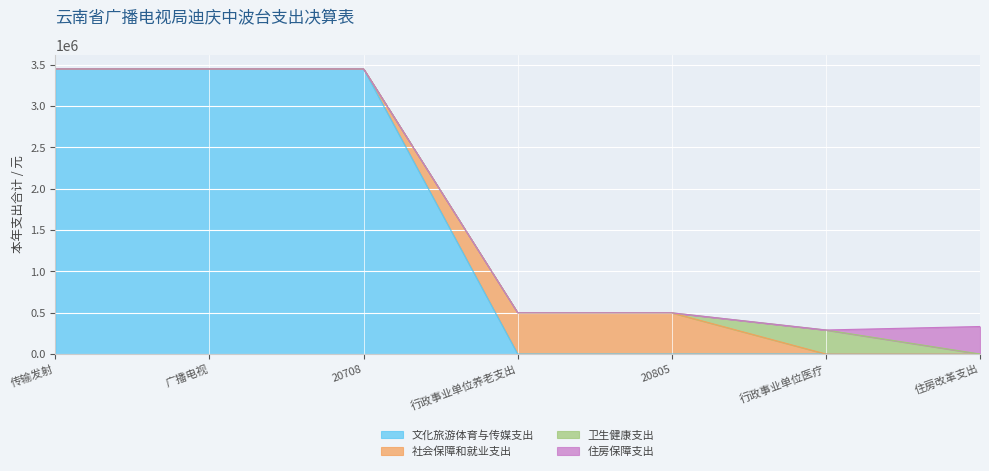

What are all the series names shown in the legend?

文化旅游体育与传媒支出, 社会保障和就业支出, 卫生健康支出, 住房保障支出